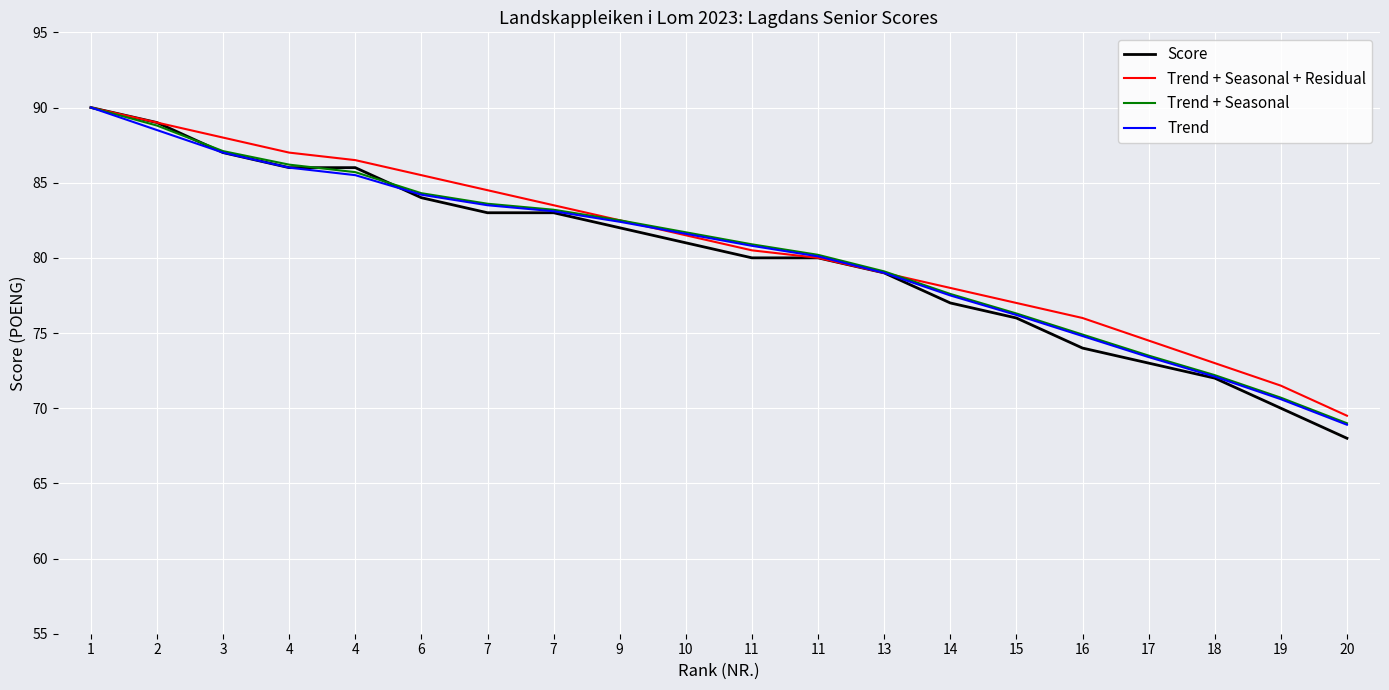

What is the difference between the second highest and minimum values in the Trend series?

19.6